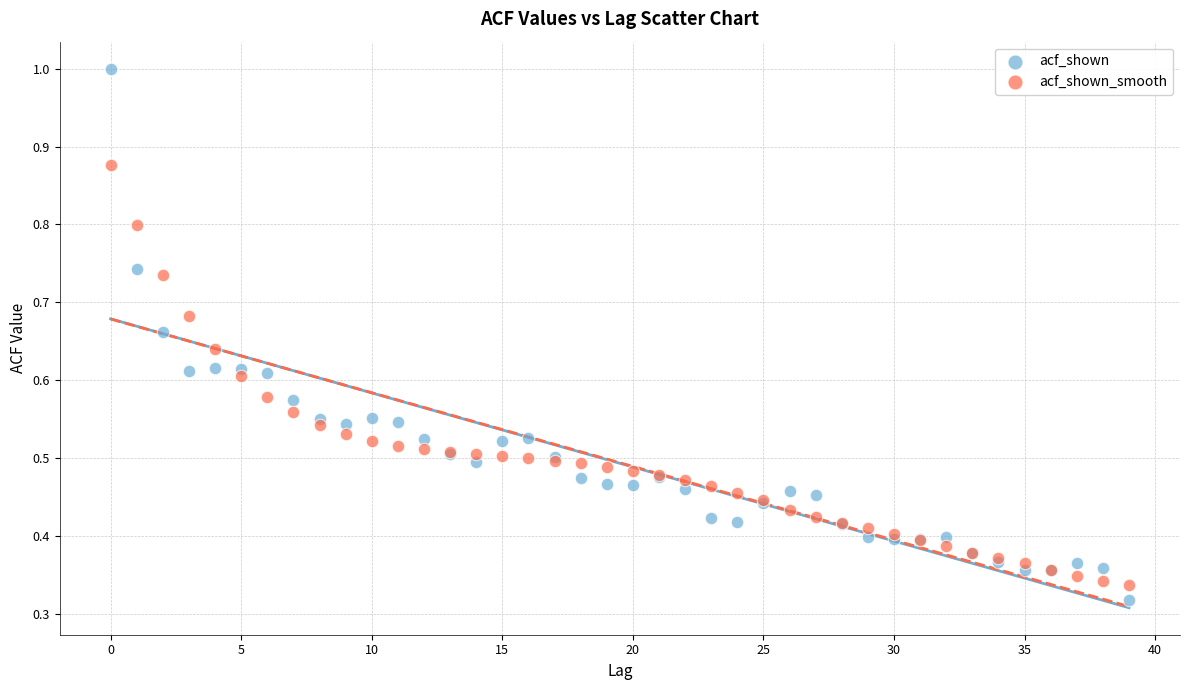

Which series contains the highest Y value?

acf_shown